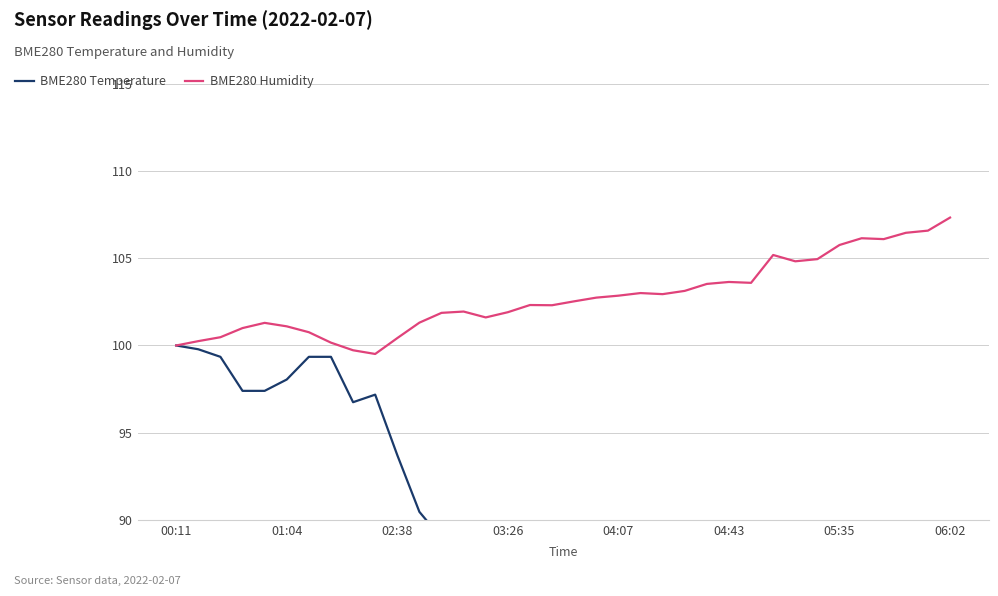

Does the chart display data point markers on the line(s)?

No